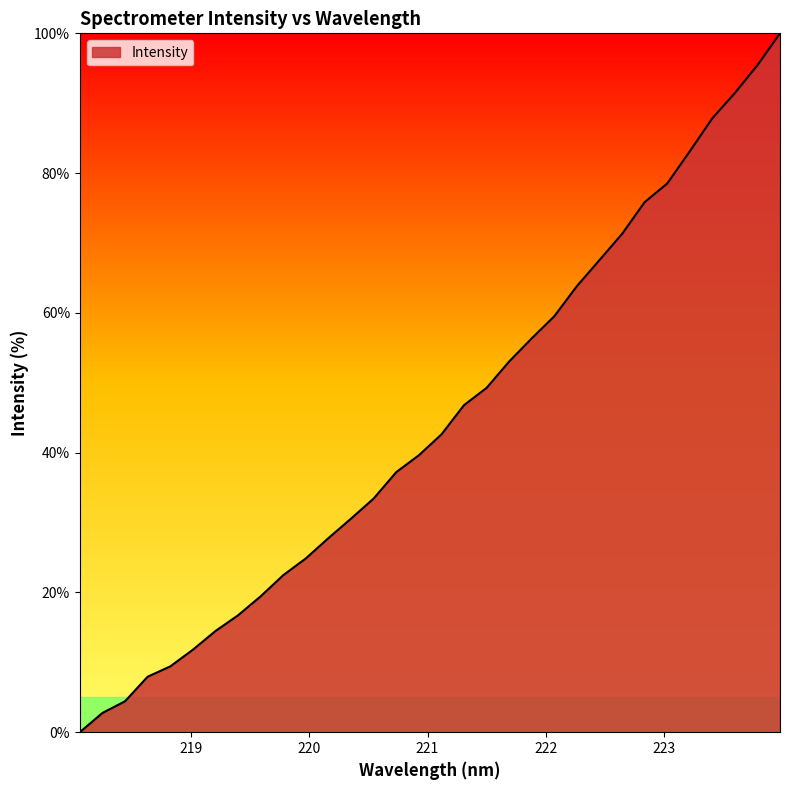

Does the chart have visible grid lines?

No